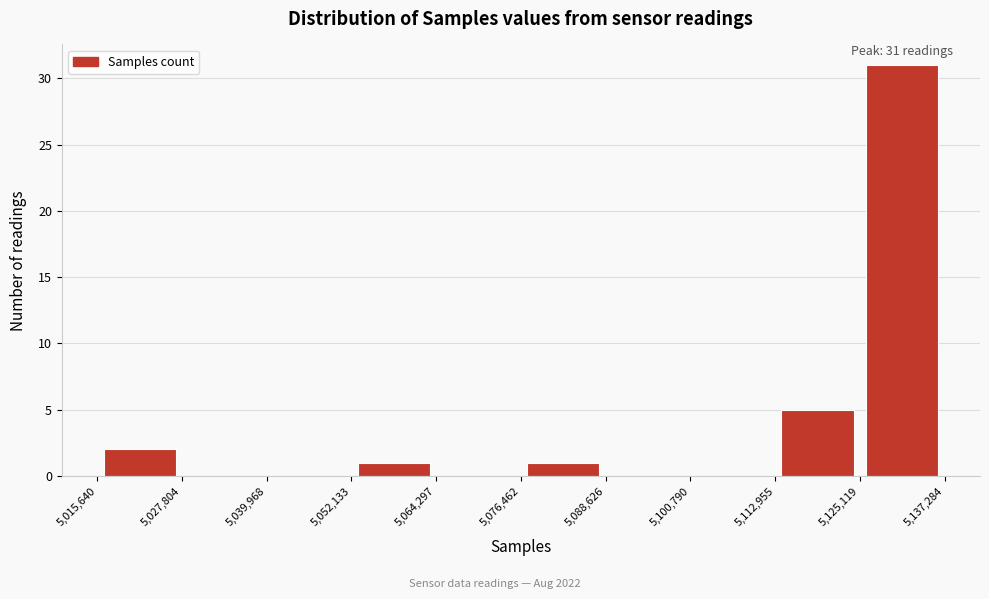

Which range on the x-axis has the tallest bar?

5,125,119 to 5,137,284